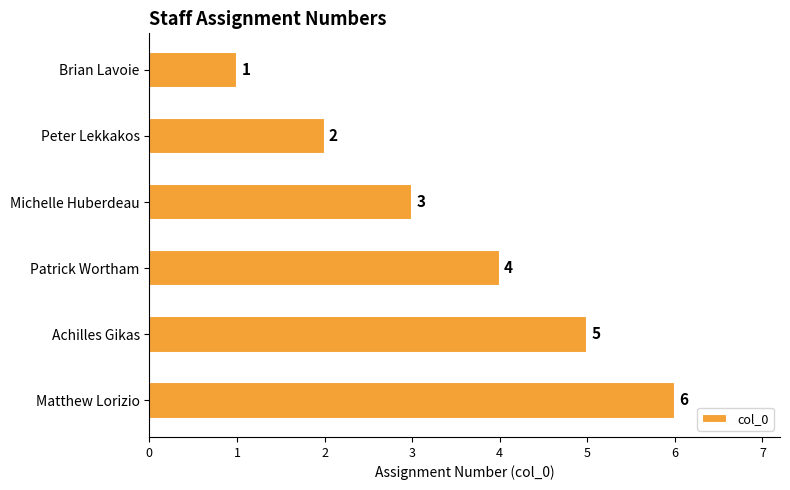

What is the change in value from Patrick Wortham to Achilles Gikas?

+1